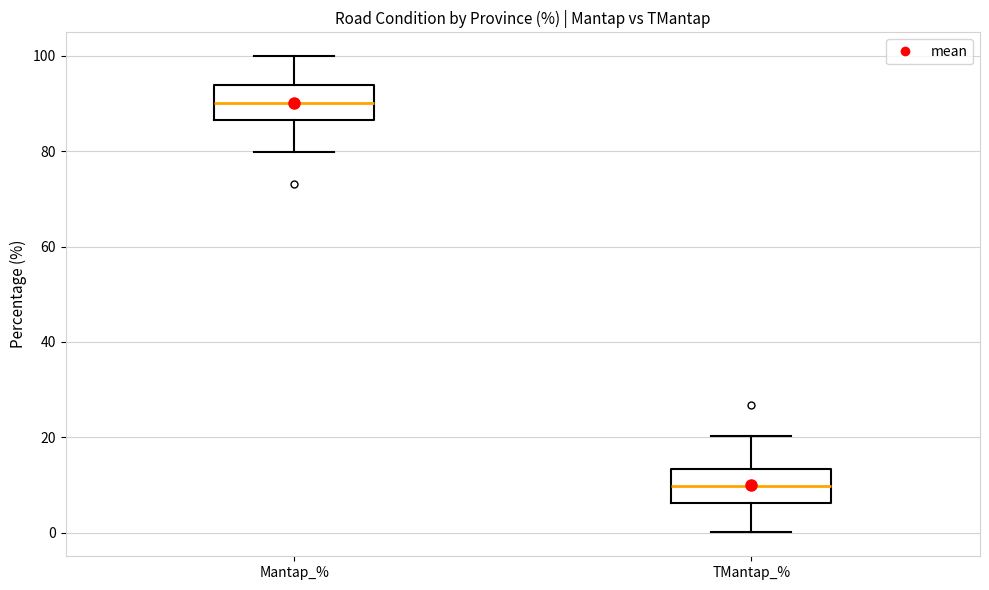

Which box has the lowest median line?

TMantap_%